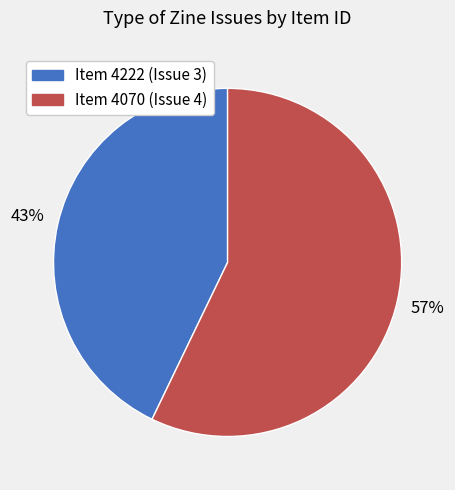

To the nearest percent, what percentage of the pie is Item 4070 (Issue 4)?

57%